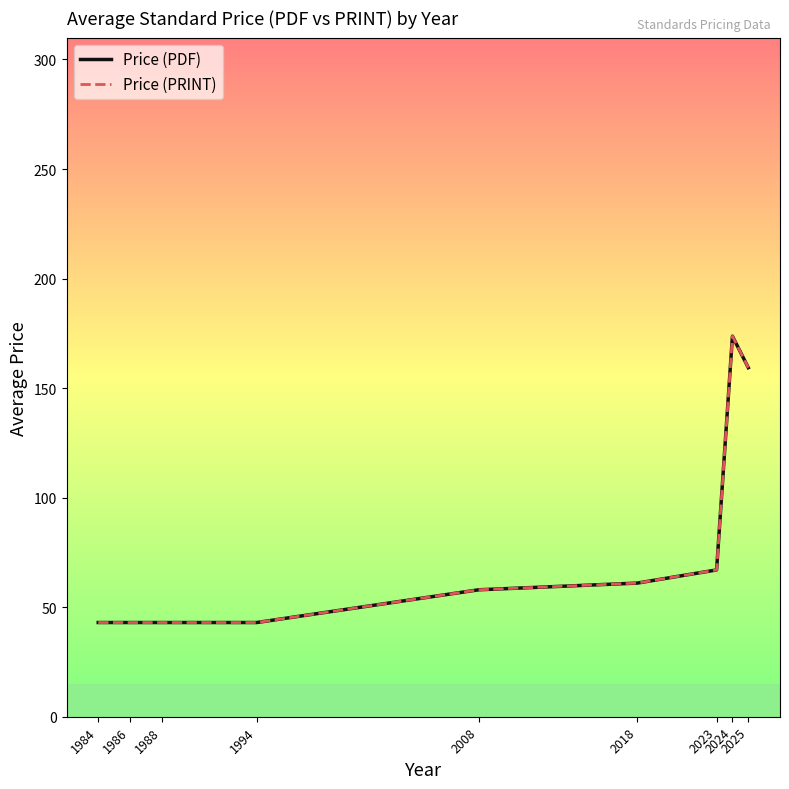

Does the chart have visible grid lines?

No